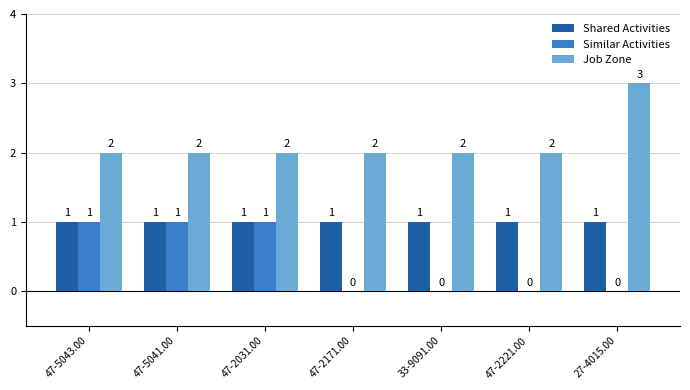

The Job Zone series shows 2 at 47-2171.00. True or false?

True